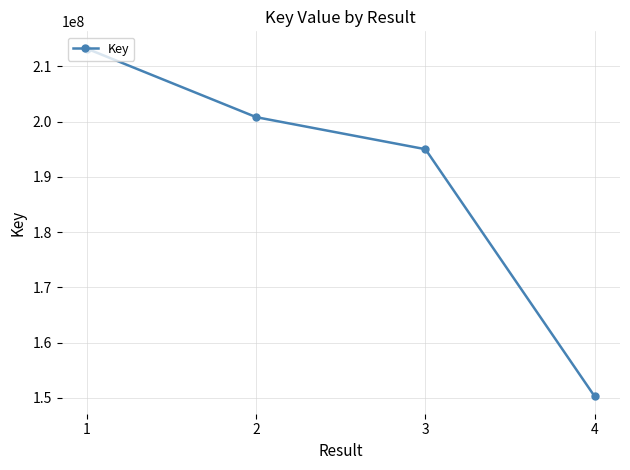

What is the sum of all values?

759337985